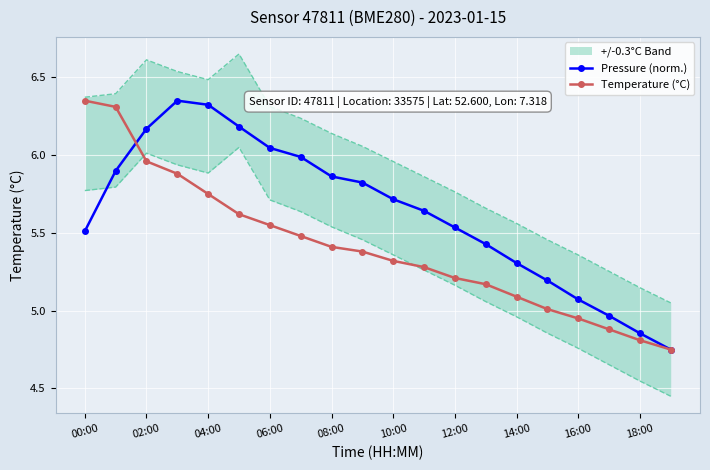

The value of Temperature (°C) at 08:00 is 8.0. True or false?

False